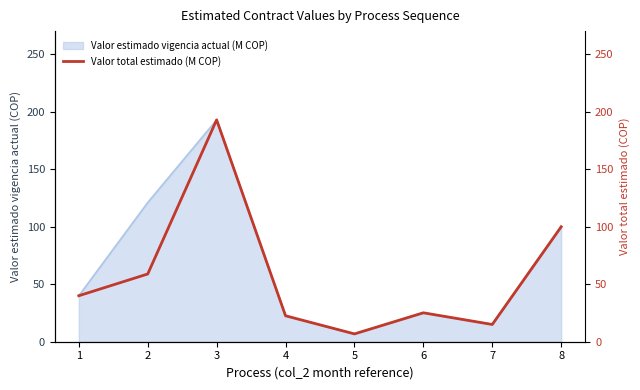

How many categories are shown in the chart?

8